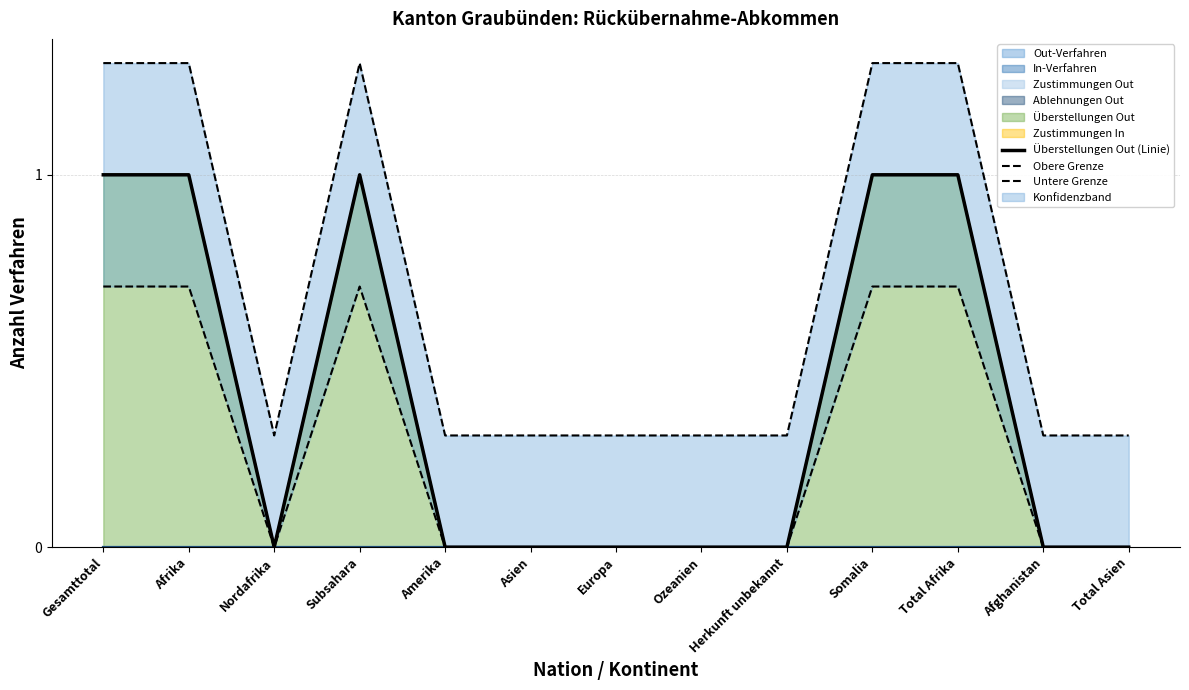

Is it true that Obere Grenze equals 1.3 at Afrika?

True